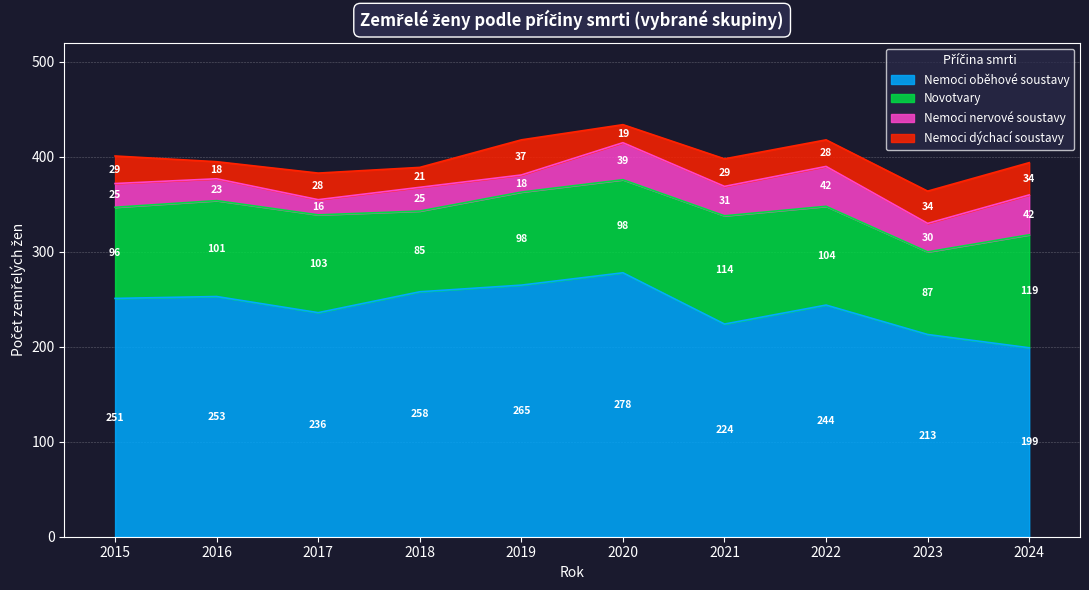

Reading left to right, extract all data points from this chart.

Nemoci oběhové soustavy: 251	253	236	258	265	278	224	244	213	199
Novotvary: 96	101	103	85	98	98	114	104	87	119
Nemoci nervové soustavy: 25	23	16	25	18	39	31	42	30	42
Nemoci dýchací soustavy: 29	18	28	21	37	19	29	28	34	34